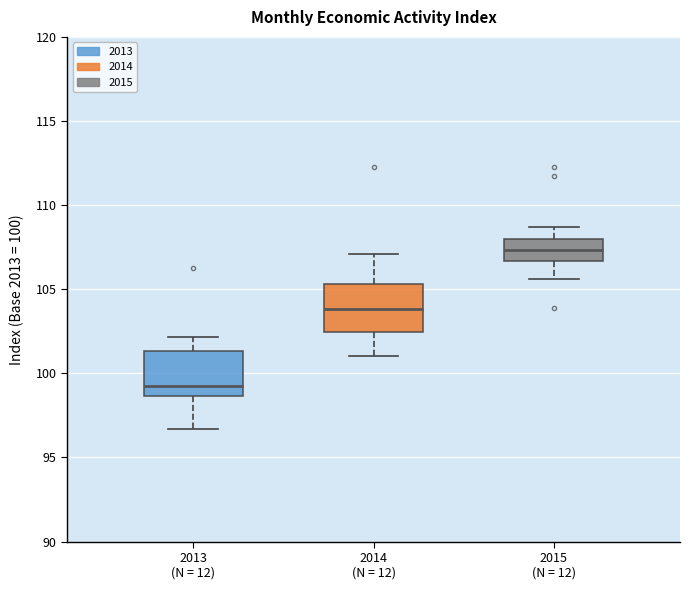

Where does the median line of the box for 2014 (N = 12) sit on the y-axis? The values are not printed on the chart, so give them approximately, as read against the axis.

104.0